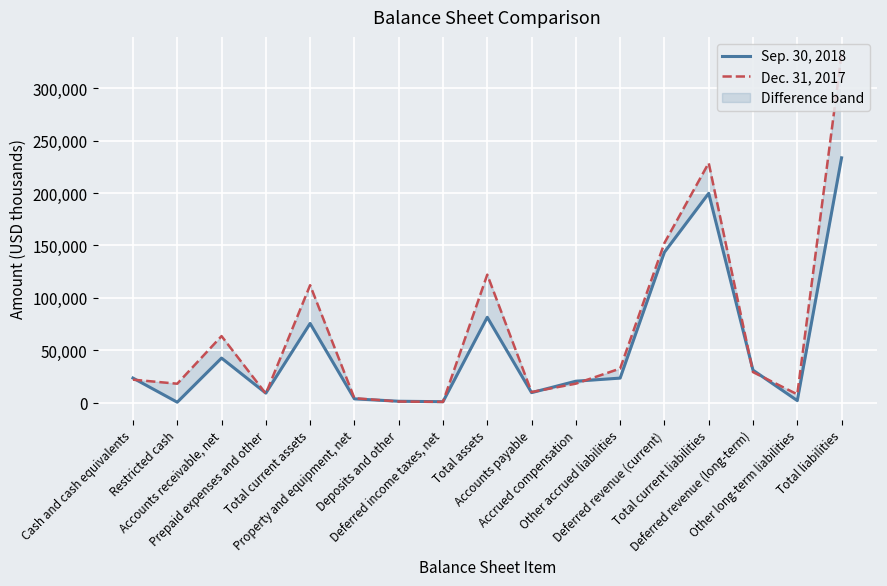

True or false: Dec. 31, 2017 has a value of 10137 at Accounts payable.

True